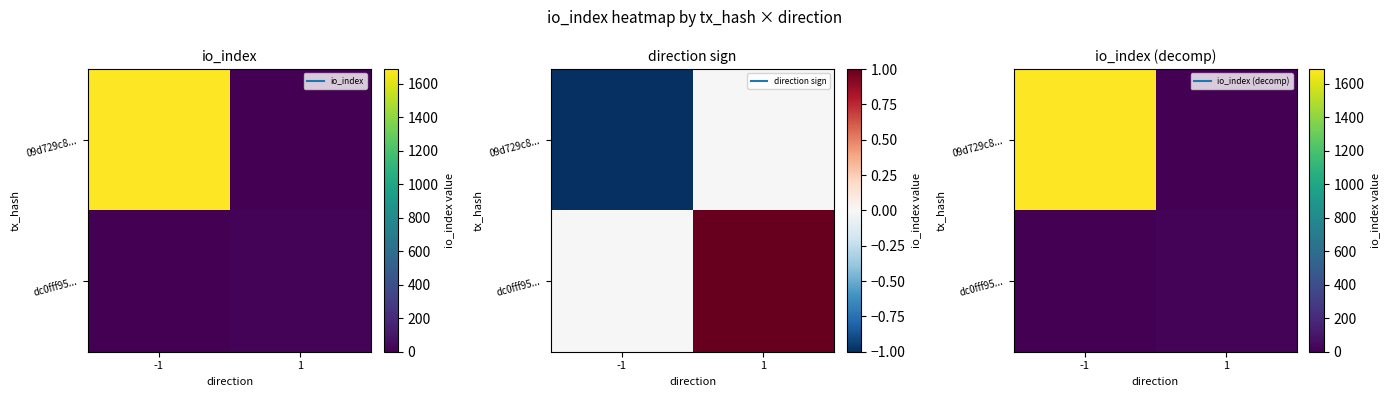

What is the maximum value for 09d729c8...?

1687